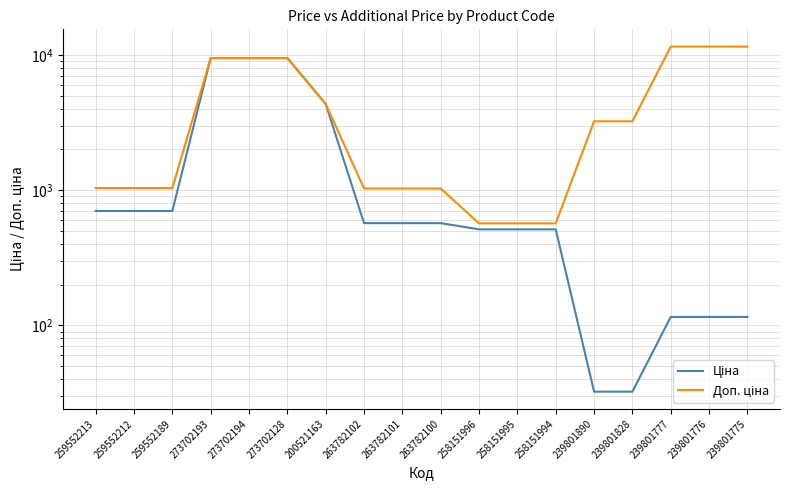

Is it true that Ціна equals 512.8 at 258151996?

True